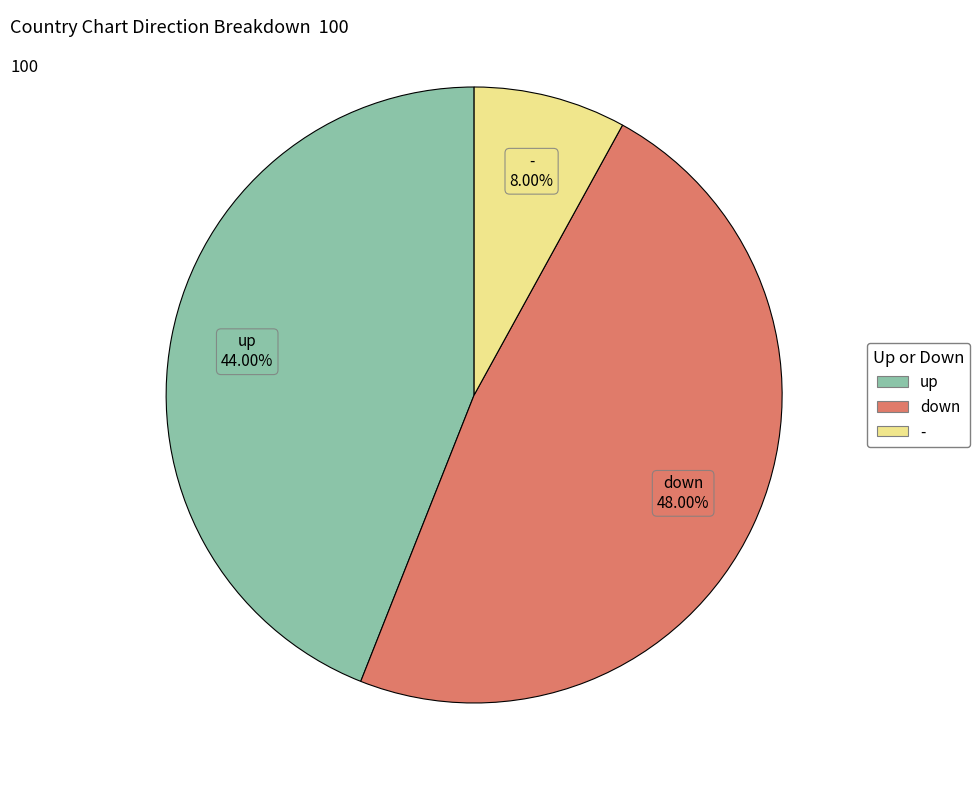

What percentage do up and - together represent?

52.0%